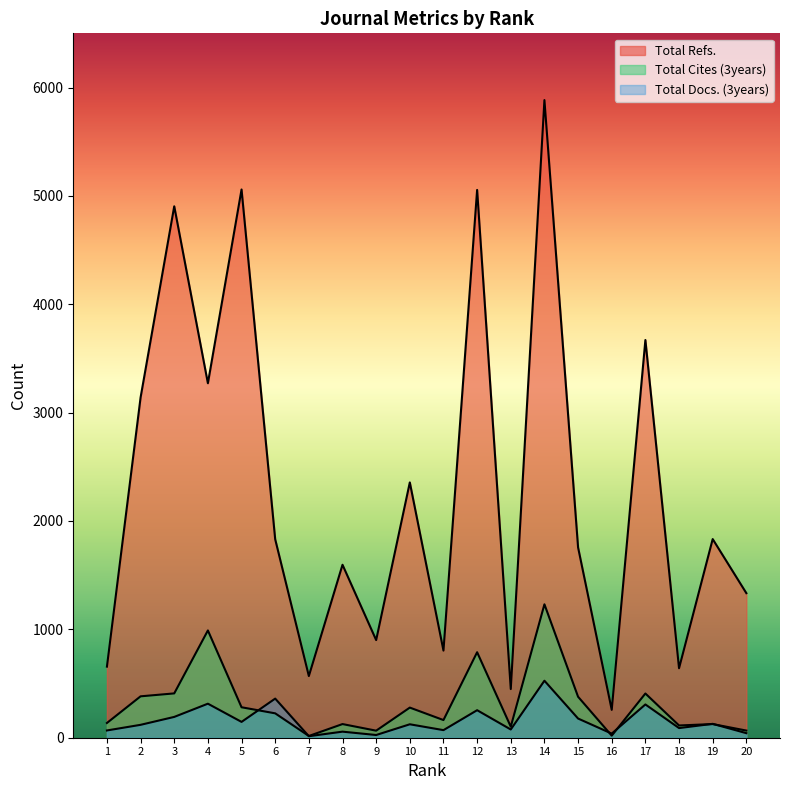

Which series has the widest spread of values?

Total Refs.